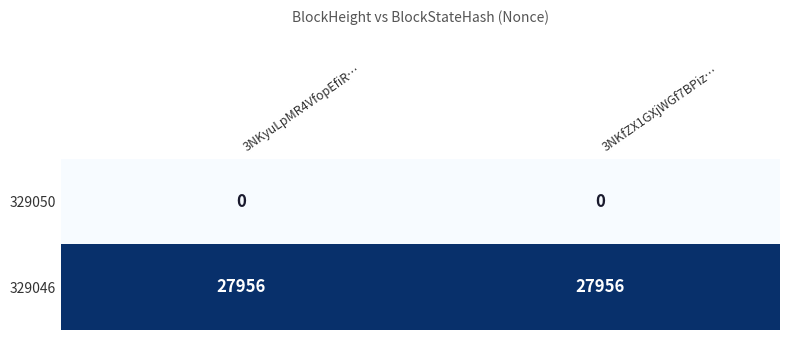

What is the total value across all series at 3NKfZX1GXjWGf7BPiz…?

27956